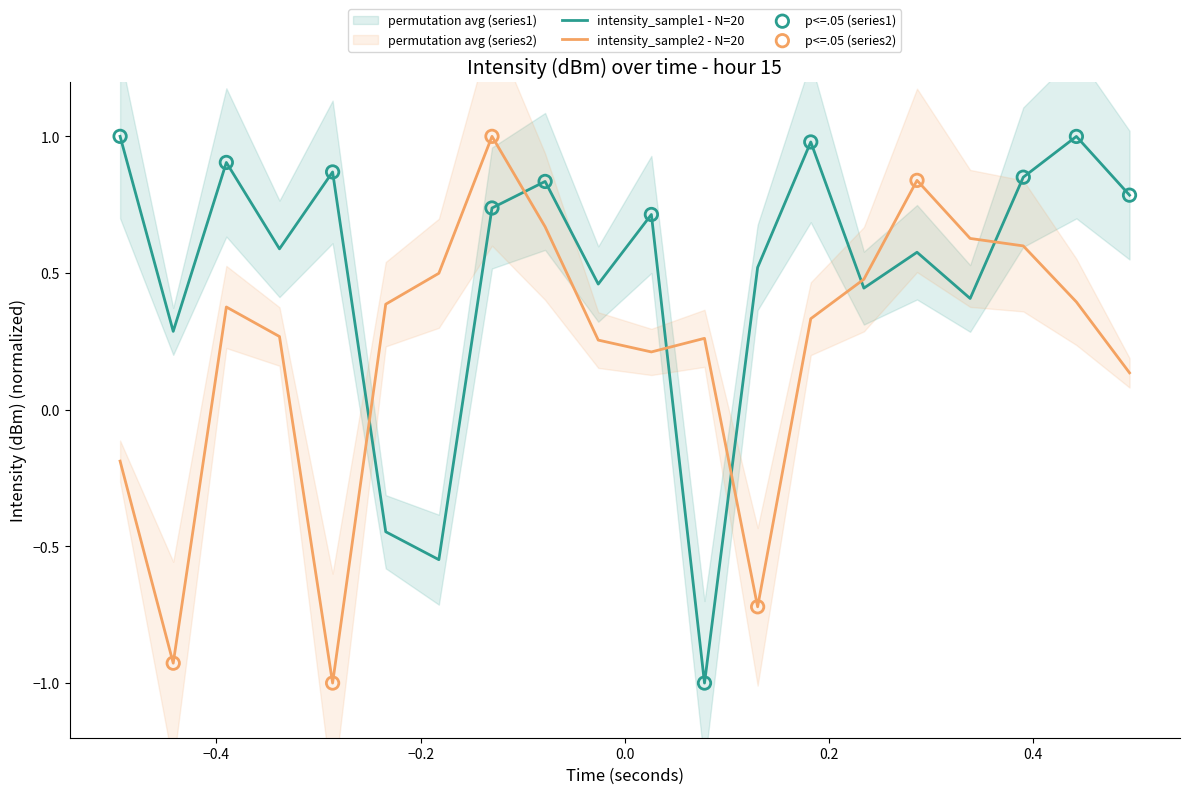

After their last crossing, which series has the higher values: intensity_sample1 - N=20 or intensity_sample2 - N=20?

intensity_sample1 - N=20